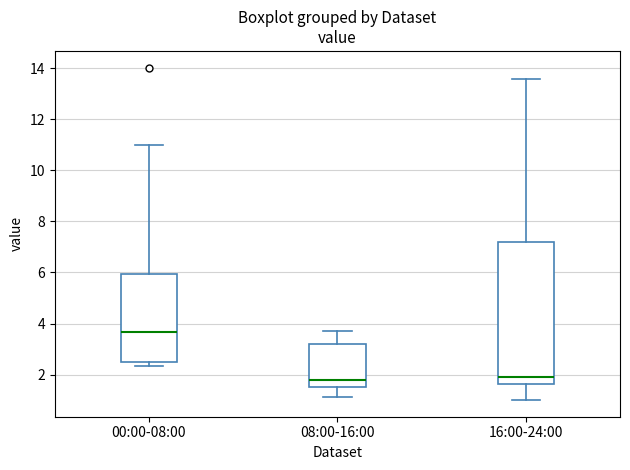

Reading left to right, read every box against the y-axis: the position of its median line, the range the box covers, and the ends of its whiskers. The values are not printed on the chart, so give them approximately, as read against the axis.

00:00-08:00: median 3.6, box 2.6 to 6.0, whiskers 2.4 to 11.0
08:00-16:00: median 1.8, box 1.6 to 3.2, whiskers 1.2 to 3.8
16:00-24:00: median 2.0, box 1.6 to 7.2, whiskers 1.0 to 13.6